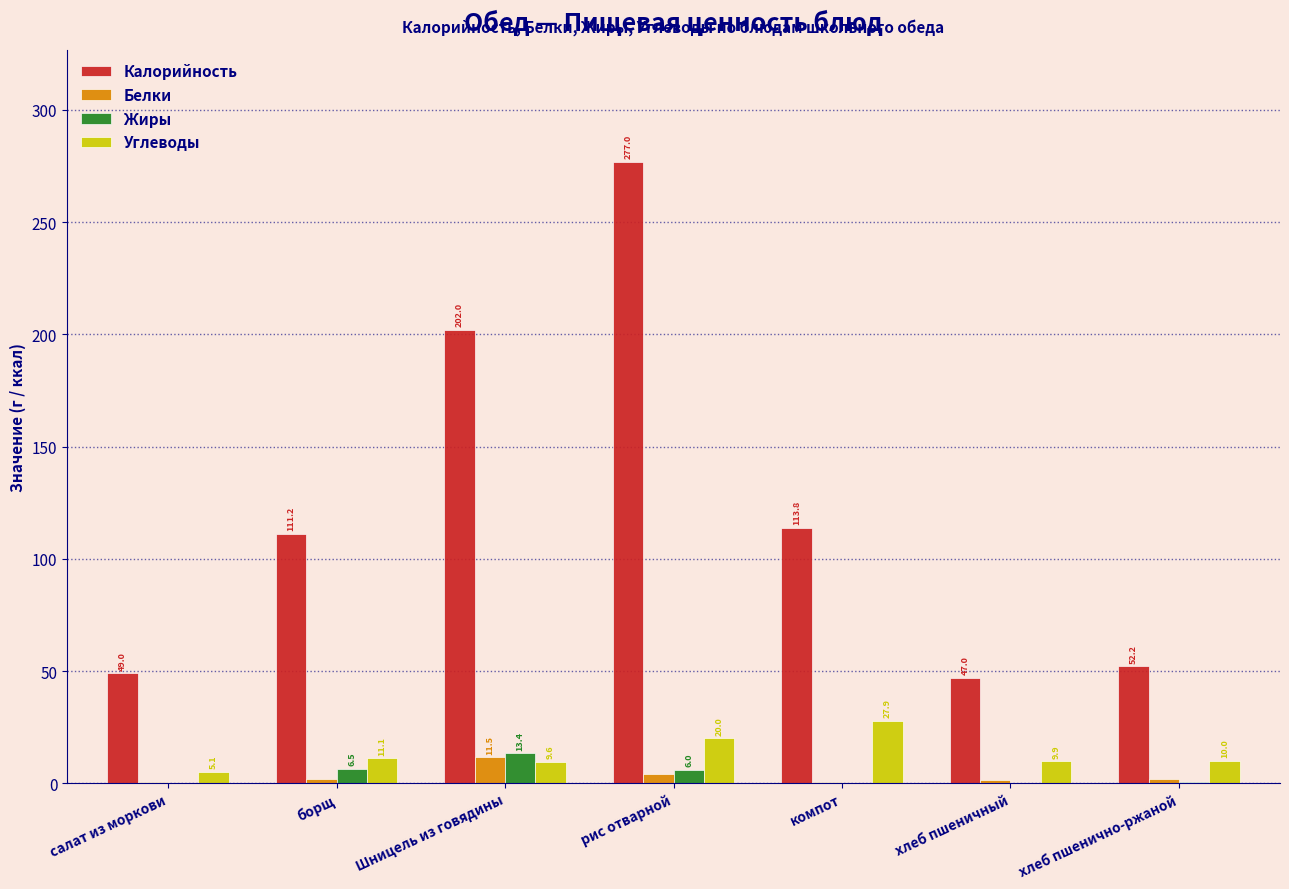

Reading left to right, extract all data points from this chart.

Калорийность: салат из моркови=49.0	борщ=111.2	Шницель из говядины=202.0	рис отварной=277.0	компот=113.8	хлеб пшеничный=47.0	хлеб пшенично-ржаной=52.2
Белки: салат из моркови=0.4	борщ=2.1	Шницель из говядины=11.5	рис отварной=3.9	компот=0.5	хлеб пшеничный=1.5	хлеб пшенично-ржаной=2.0
Жиры: салат из моркови=0.1	борщ=6.5	Шницель из говядины=13.4	рис отварной=6.0	компот=0.2	хлеб пшеничный=0.1	хлеб пшенично-ржаной=0.4
Углеводы: салат из моркови=5.1	борщ=11.1	Шницель из говядины=9.6	рис отварной=20.0	компот=27.9	хлеб пшеничный=9.9	хлеб пшенично-ржаной=10.0